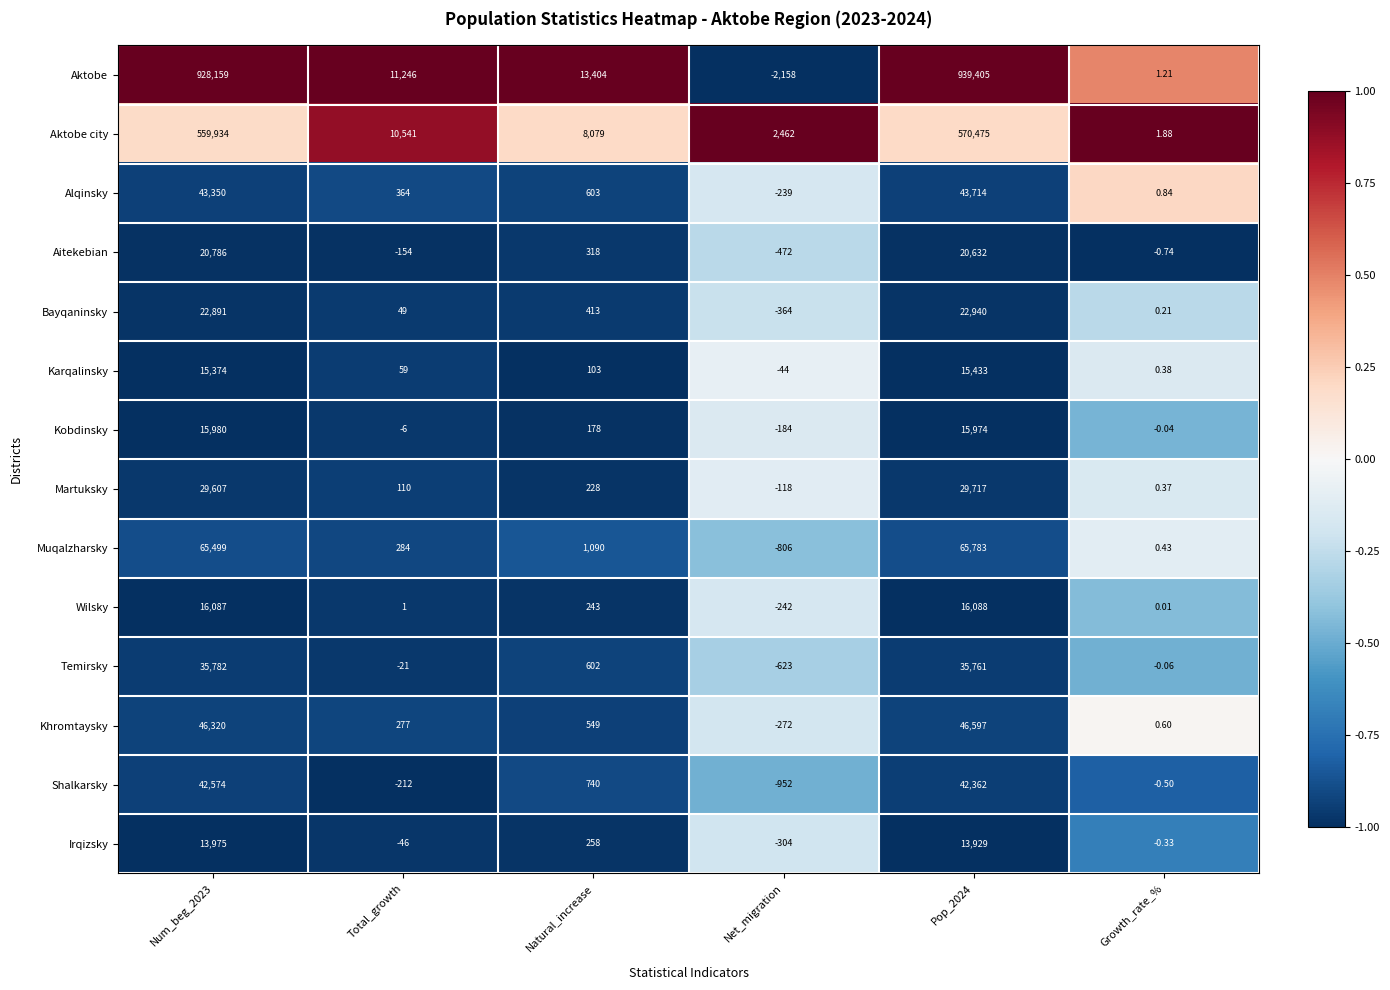

At which category does the chart reach its minimum across all series?

Net_migration